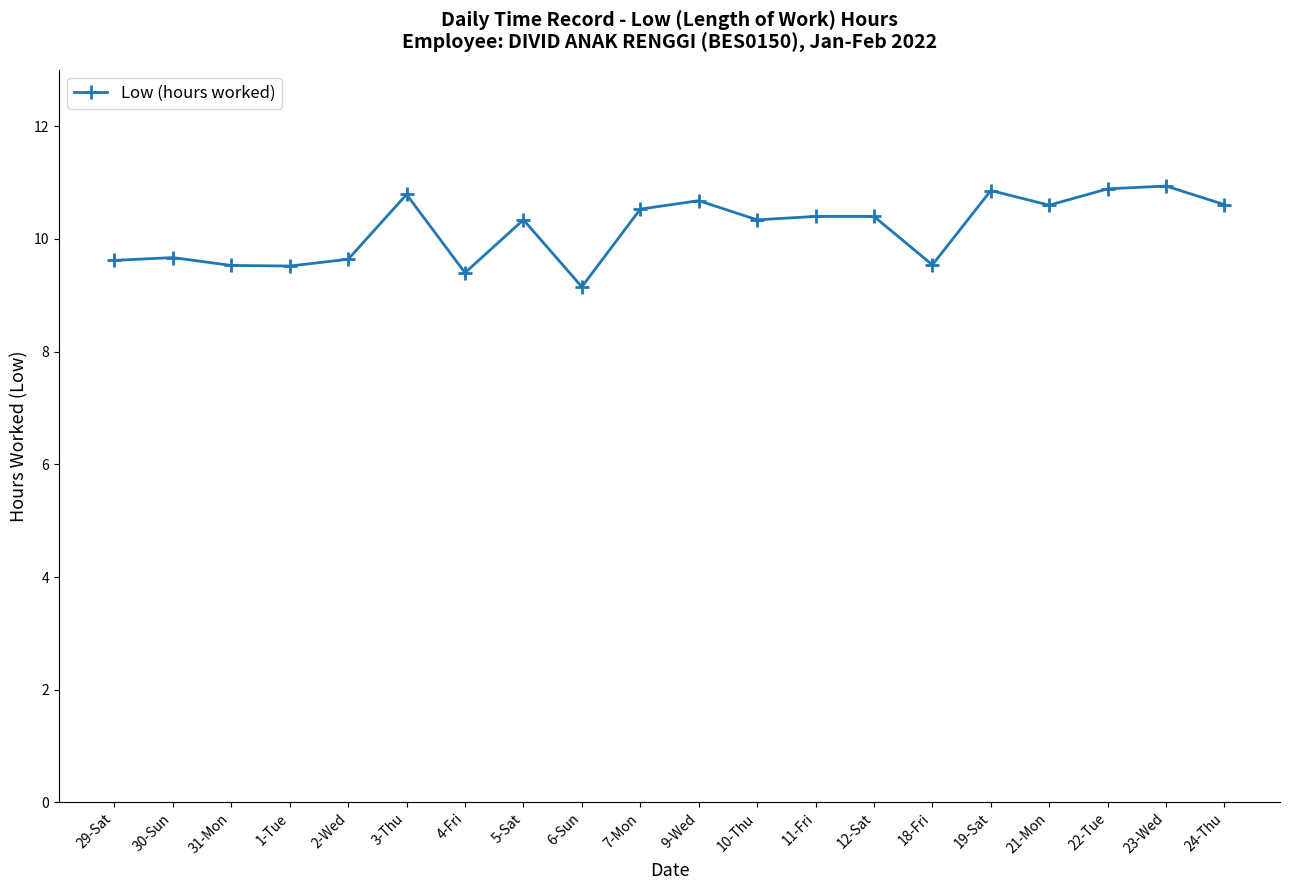

What value does the data have at 4-Fri?

9.4